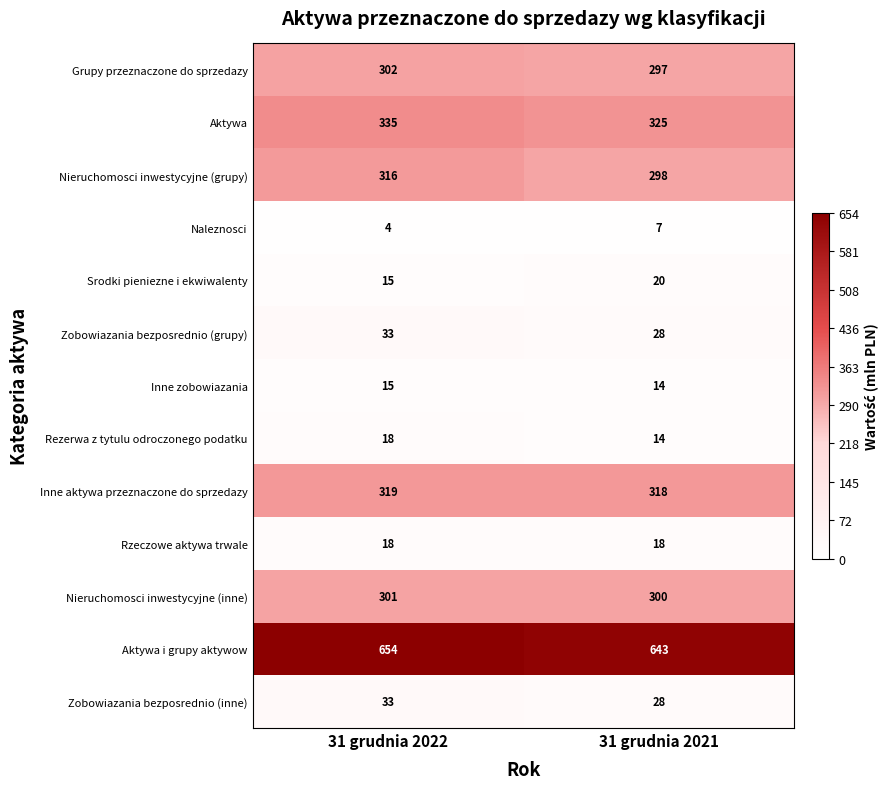

List the labels in order of Naleznosci value, smallest first.

31 grudnia 2022, 31 grudnia 2021